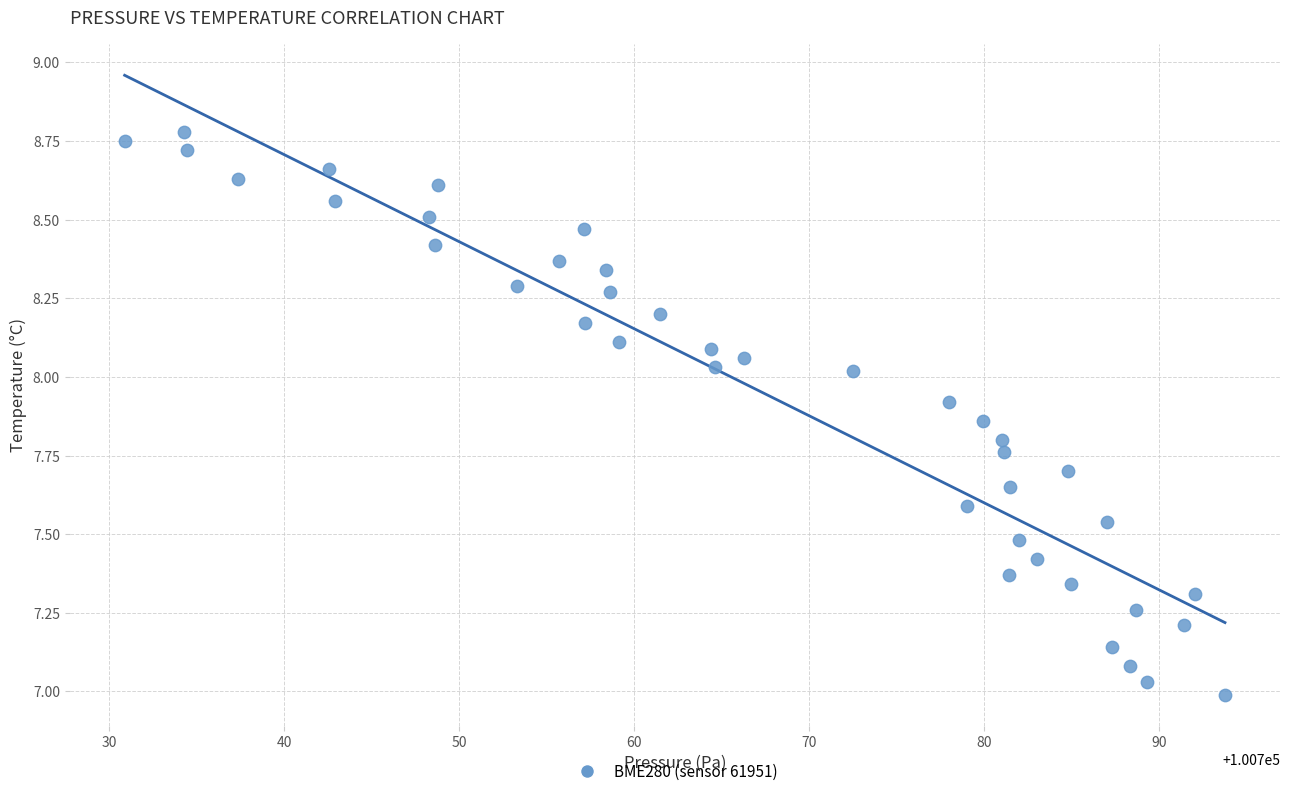

What is the range of Y values (max minus min)?

1.8